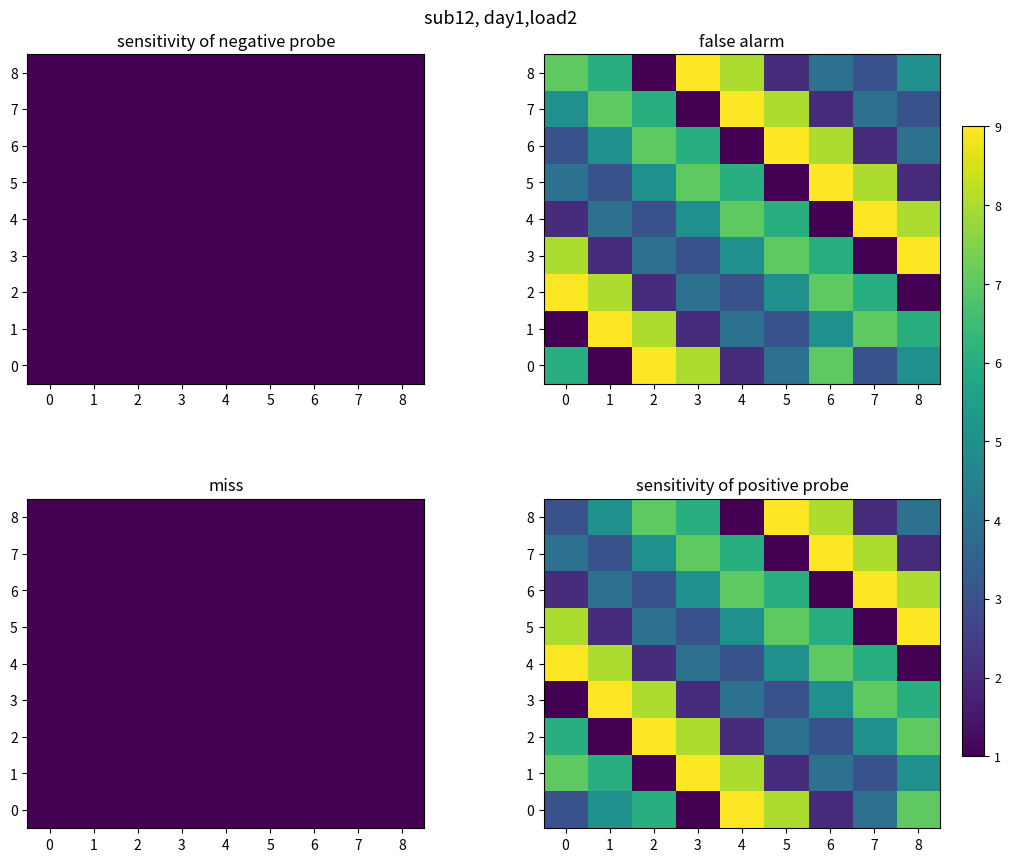

What is the difference between the maximum and minimum values in the 6 series?

8